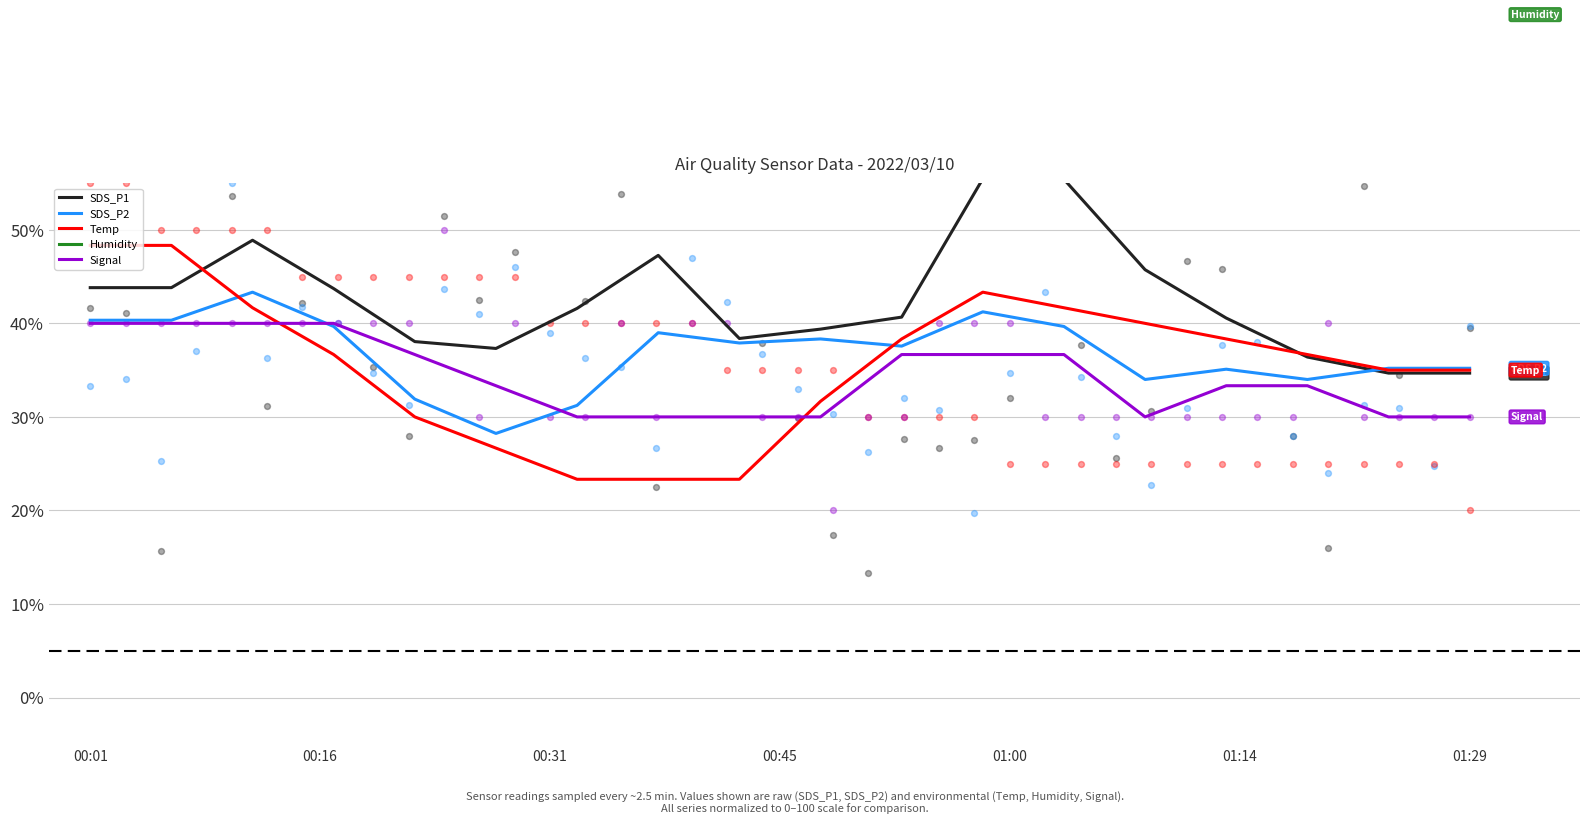

What are all the series names shown in the legend?

SDS_P1, SDS_P2, Temp, Humidity, Signal